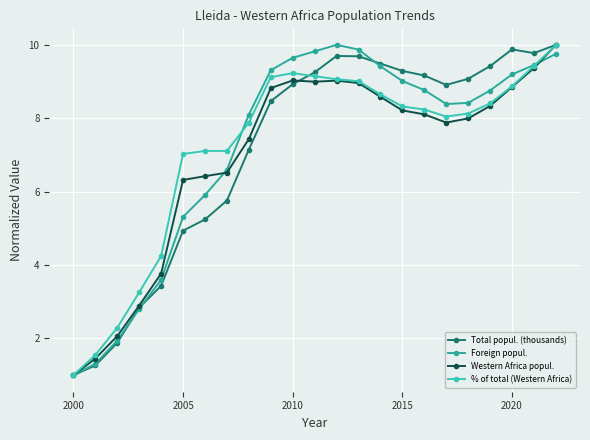

What is the average value of the % of total (Western Africa) series?

7.2